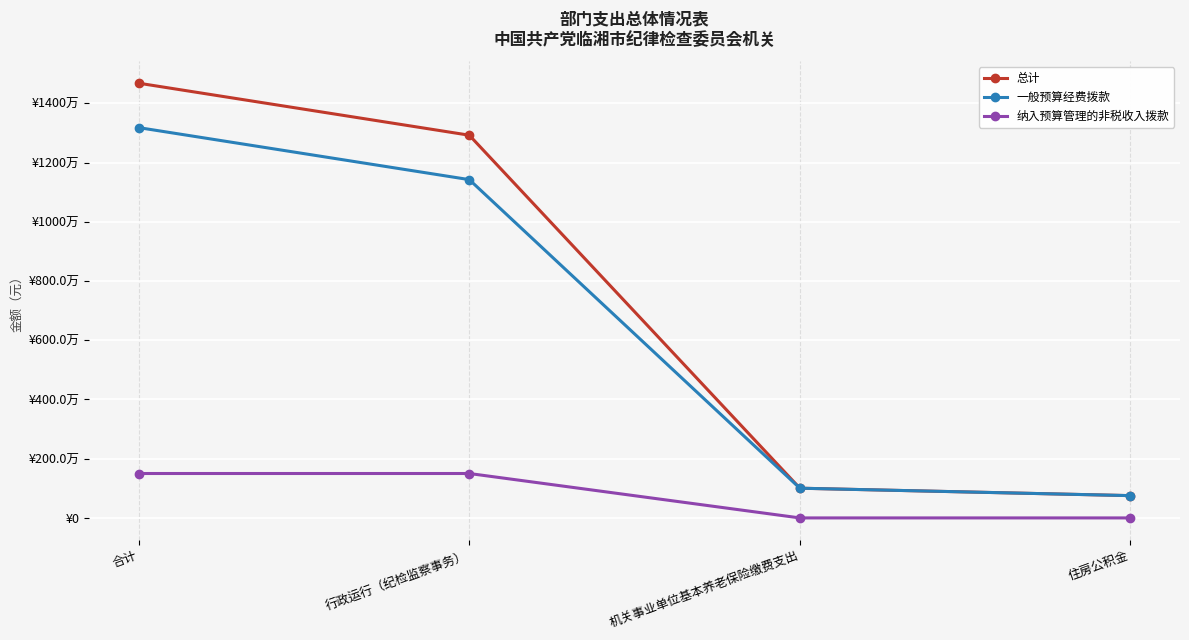

Does the chart have visible grid lines?

Yes